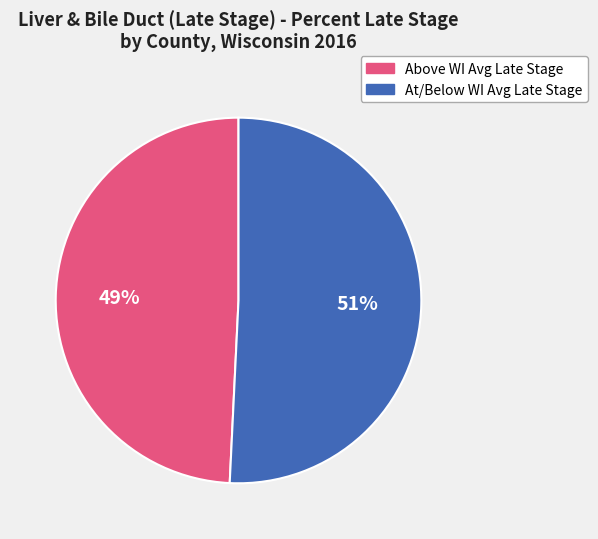

To the nearest percent, what is the difference between the Above WI Avg Late Stage and At/Below WI Avg Late Stage slice percentages?

2%